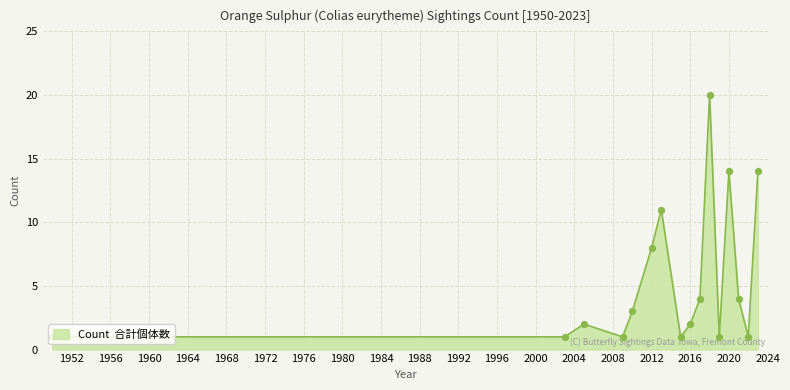

What is the difference between the maximum and minimum values?

19